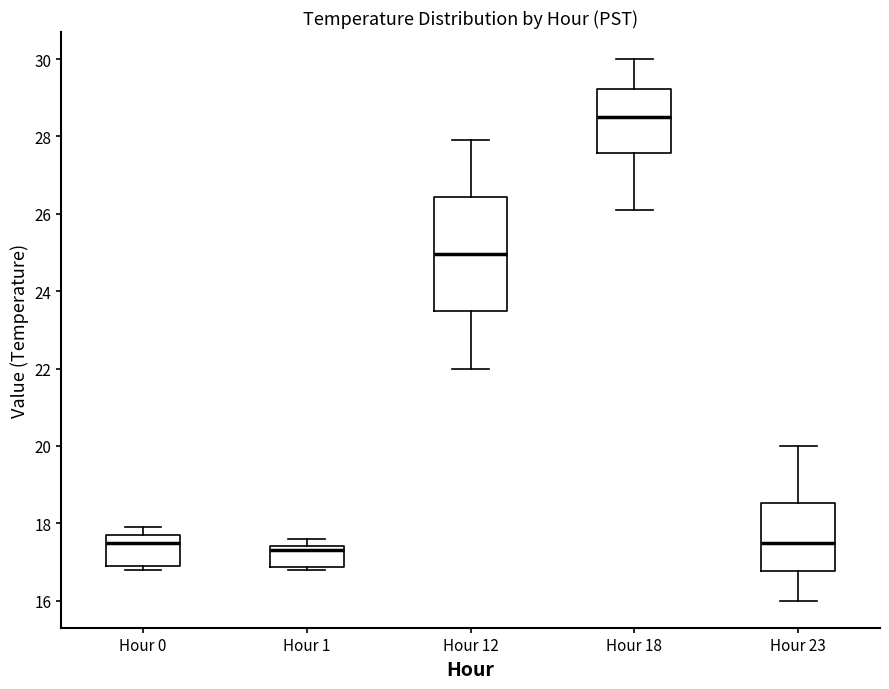

Where is the upper edge of the box for Hour 0 on the y-axis? The values are not printed on the chart, so give them approximately, as read against the axis.

17.8